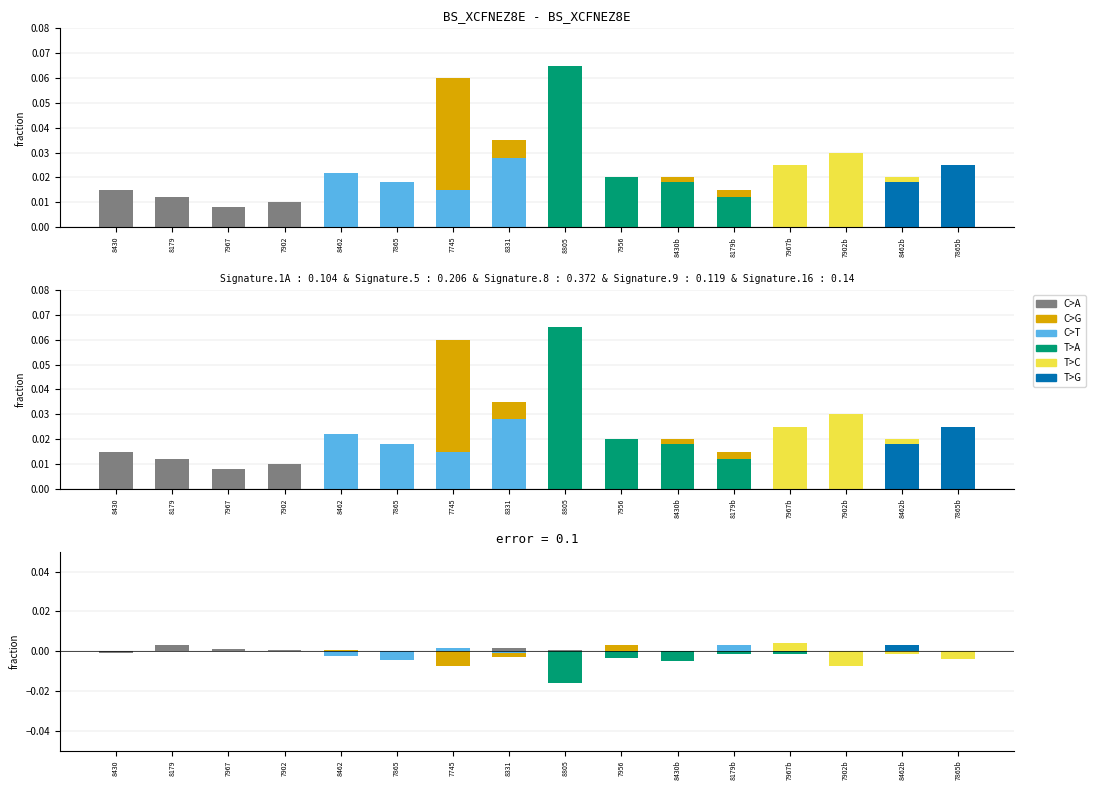

What are all the series names shown in the legend?

C>A, C>G, C>T, T>A, T>C, T>G